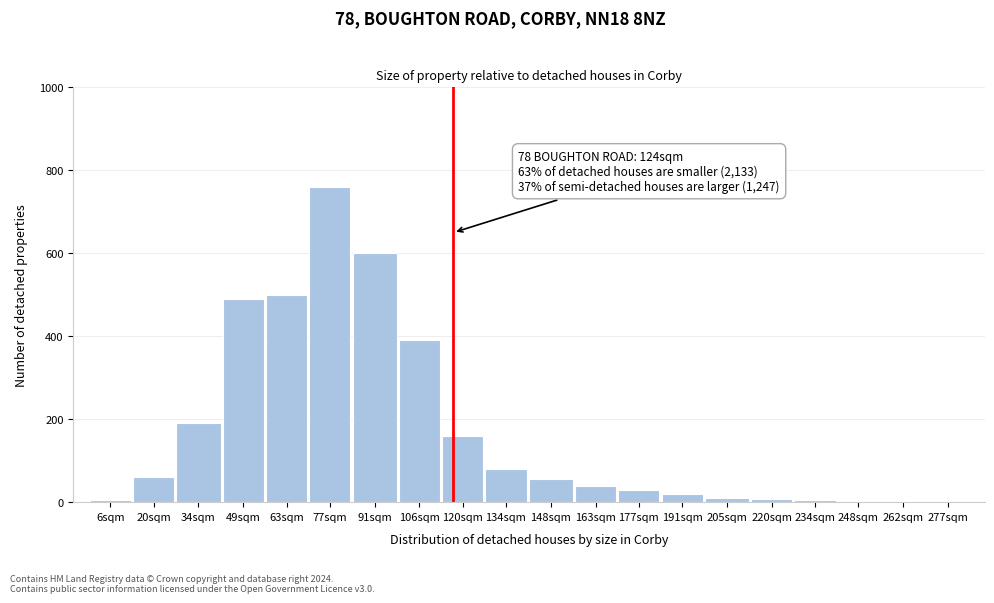

What is the sum of all values?

3409